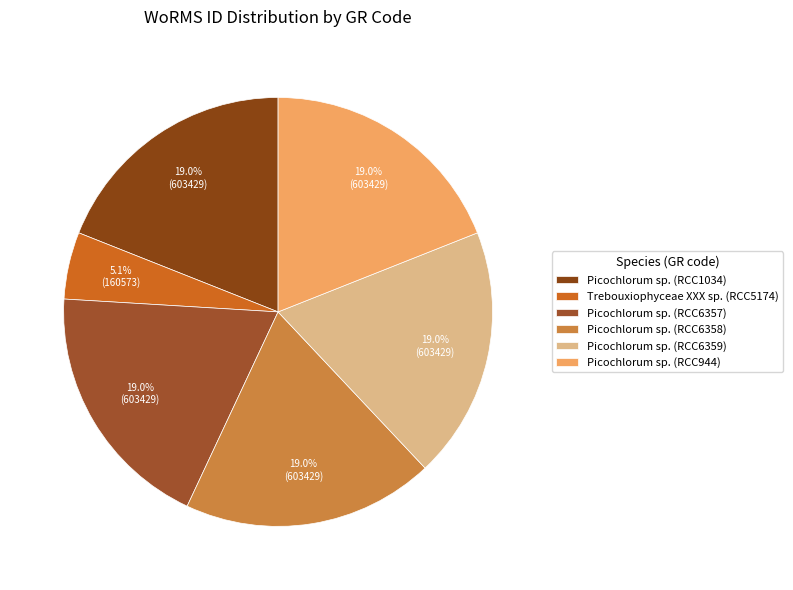

What percentage is NOT represented by Trebouxiophyceae XXX sp. (RCC5174)?

94.9%